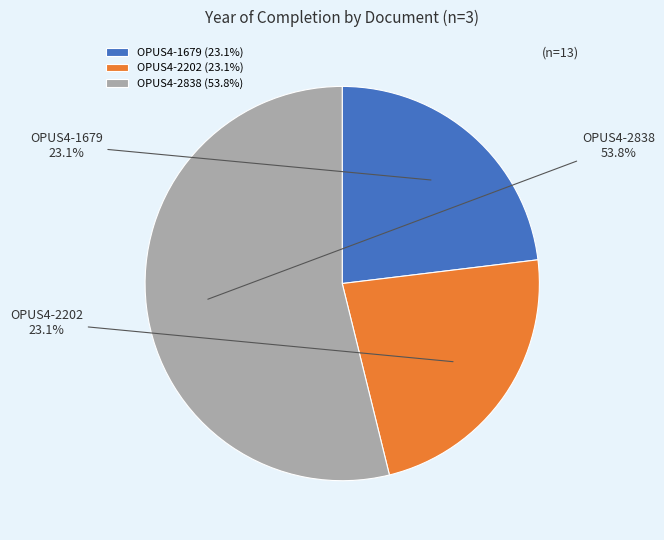

What percentage do OPUS4-2838 and OPUS4-1679 together represent?

76.9%